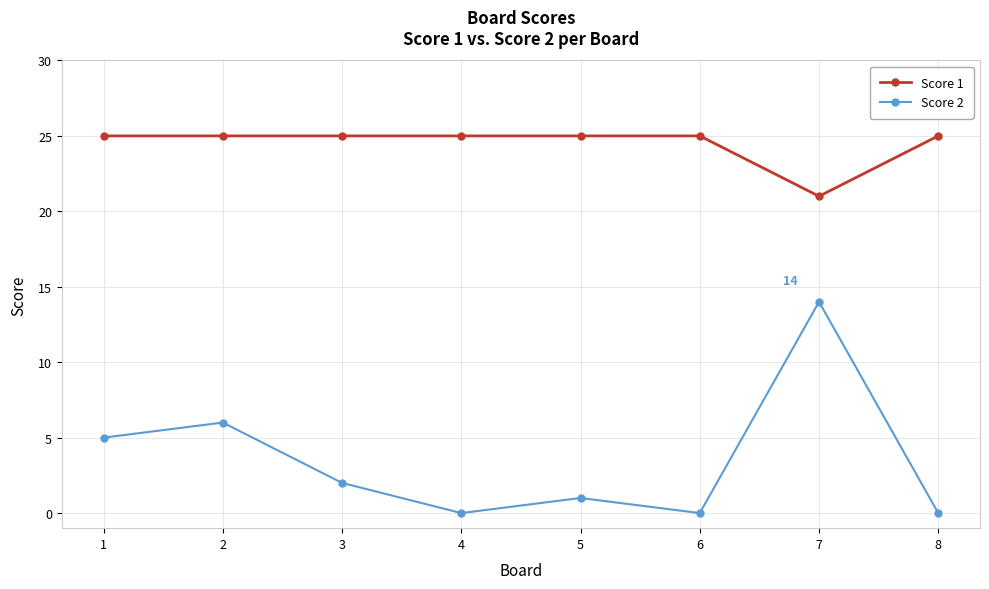

The value of Score 1 at 3 is 40. True or false?

False